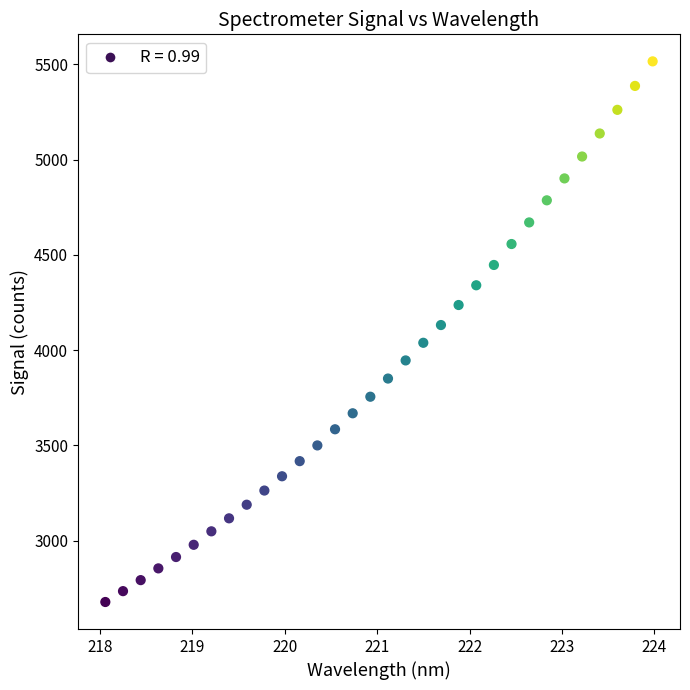

What is the range of Y values (max minus min)?

2837.7